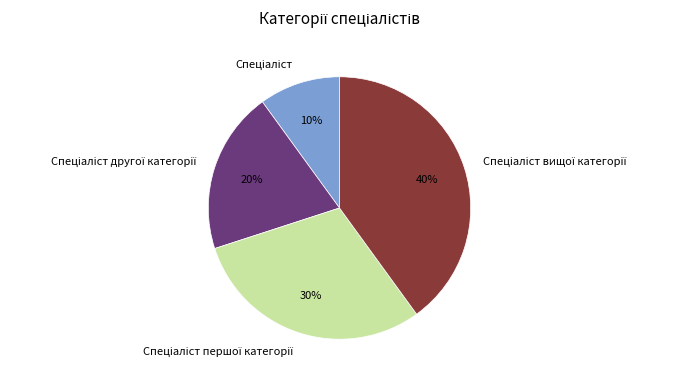

To the nearest percent, what is the average slice percentage?

25%